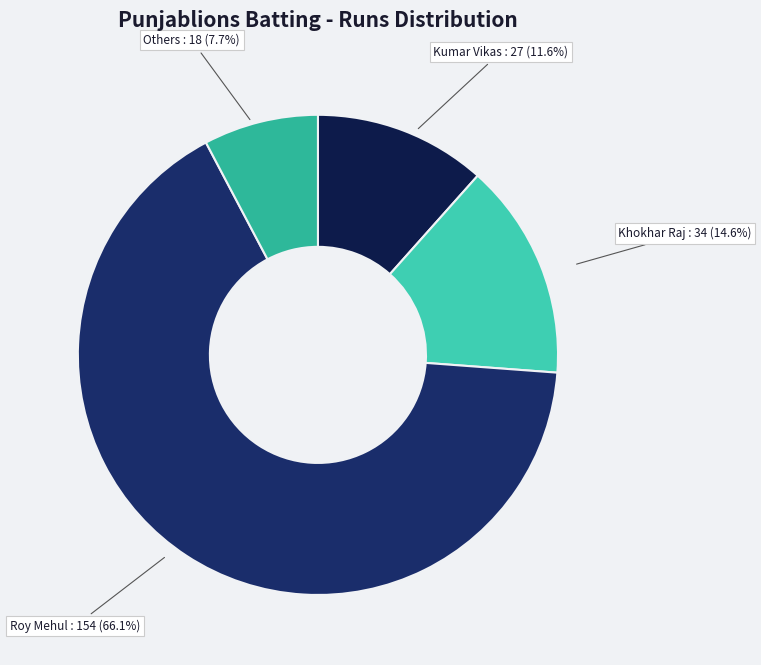

What is the ratio of the value at Khokhar Raj to the value at Others?

1.9